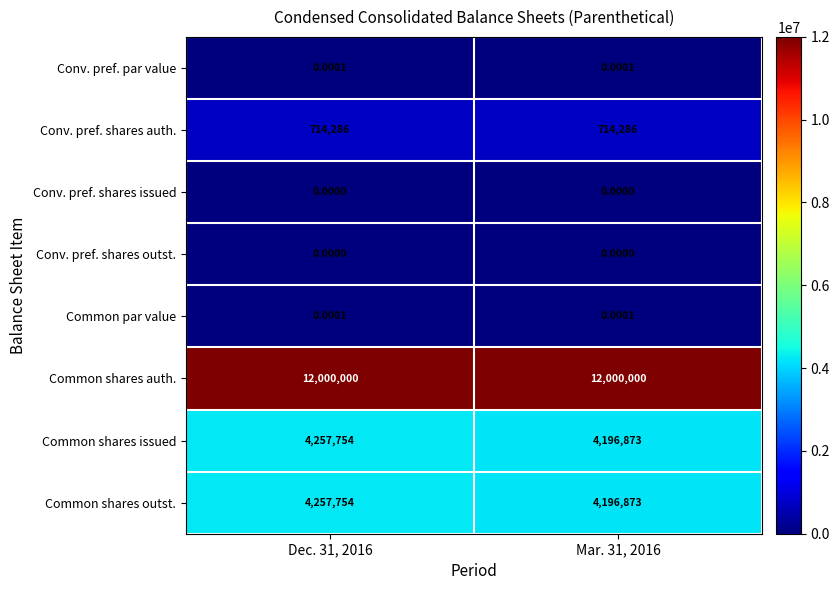

How many distinct data groups are displayed?

8